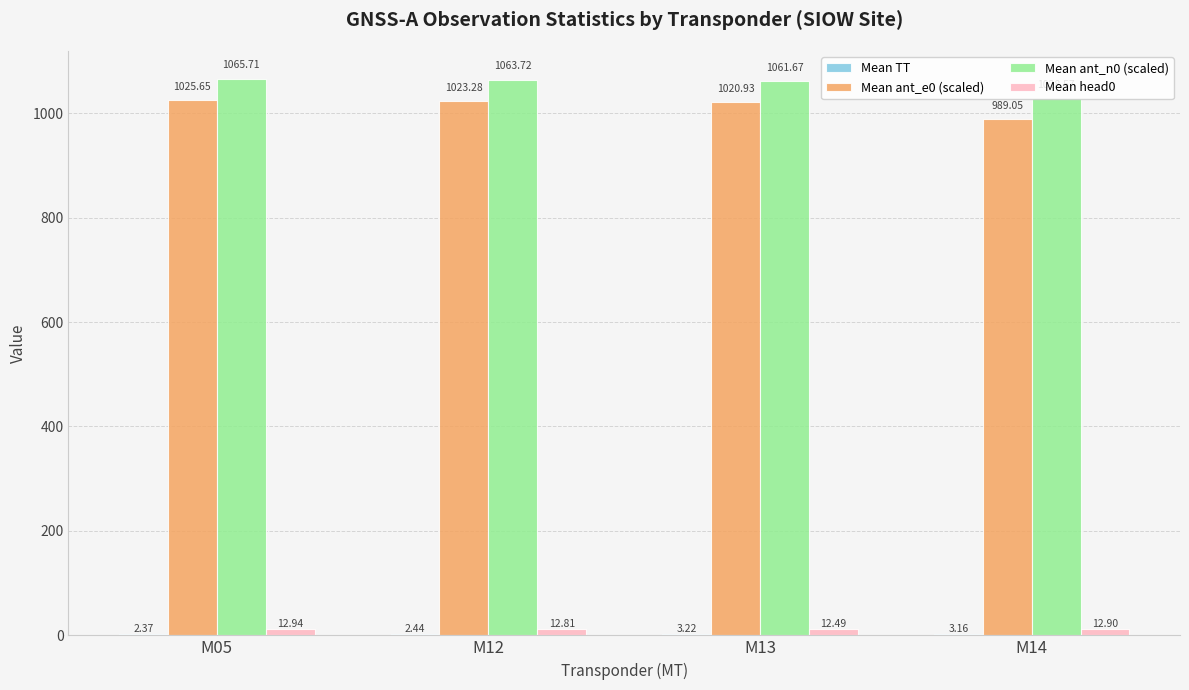

Which category has the highest value across all series?

M05